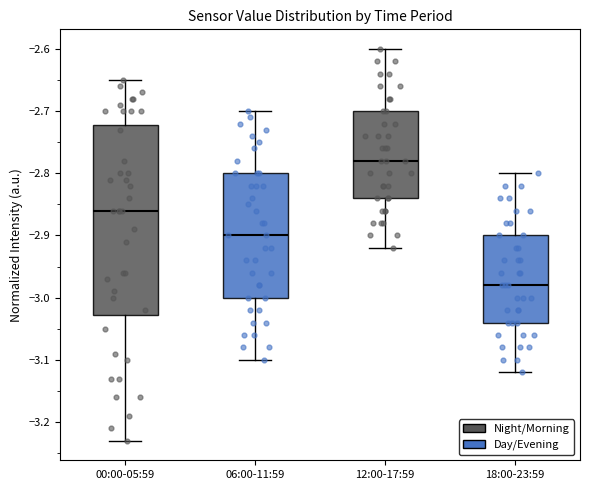

Comparing the boxes themselves (not the whiskers), which one is the tallest?

00:00-05:59